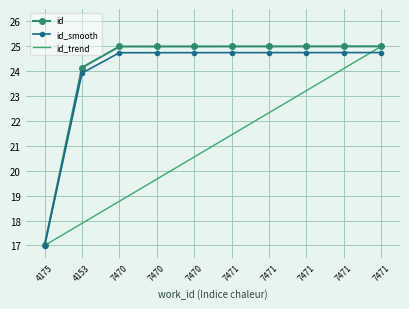

List the series in order of their peak value, highest first.

id, id_trend, id_smooth